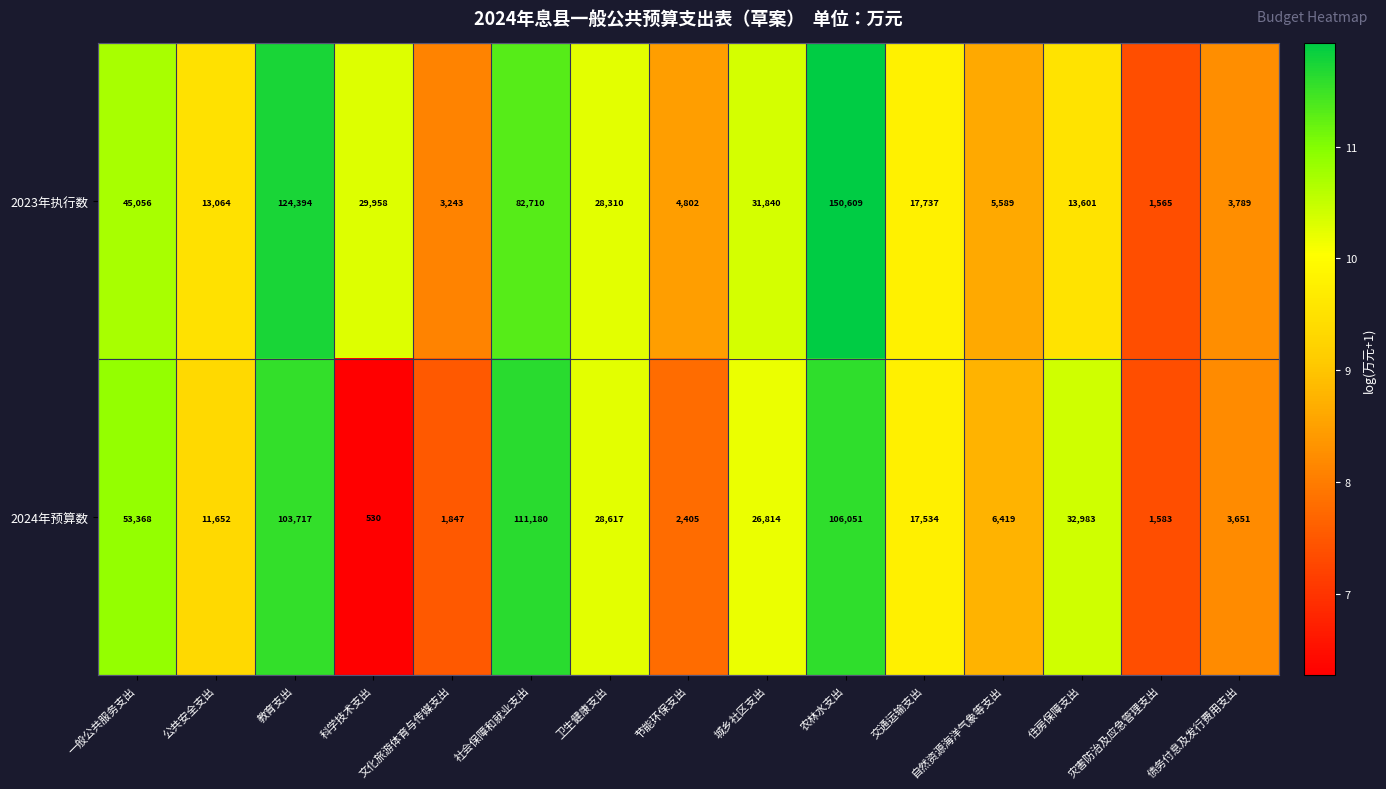

Rank the series at 卫生健康支出 from highest to lowest value.

2024年预算数, 2023年执行数